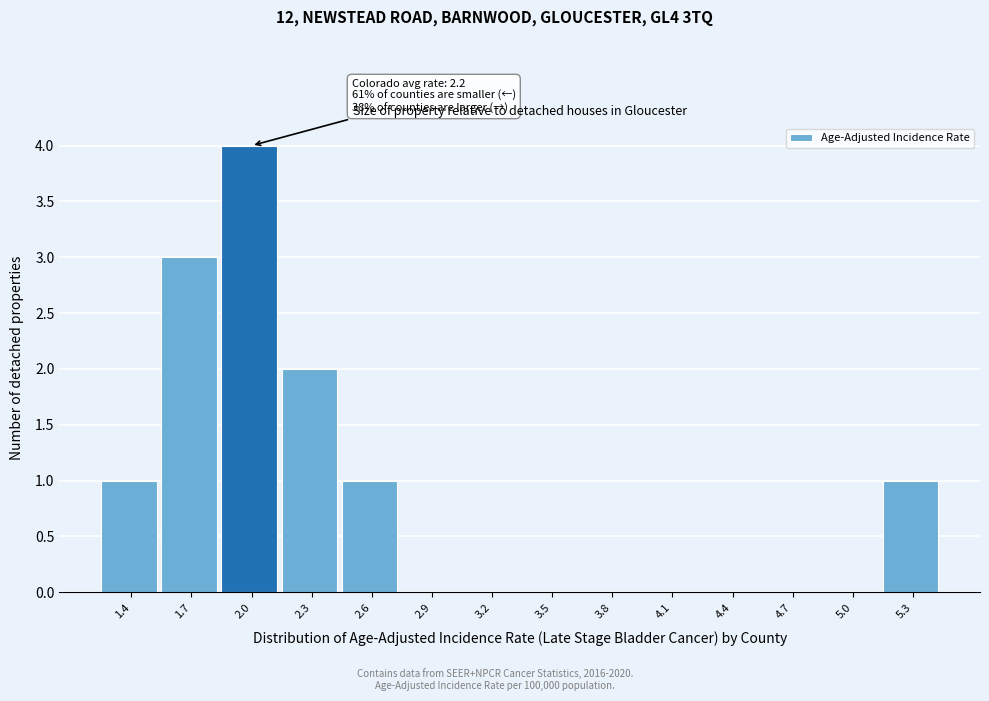

Reading left to right, extract all data points from this chart.

1.4=1	1.7=3	2.0=4	2.3=2	2.6=1	2.9=0	3.2=0	3.5=0	3.8=0	4.1=0	4.4=0	4.7=0	5.0=0	5.3=1